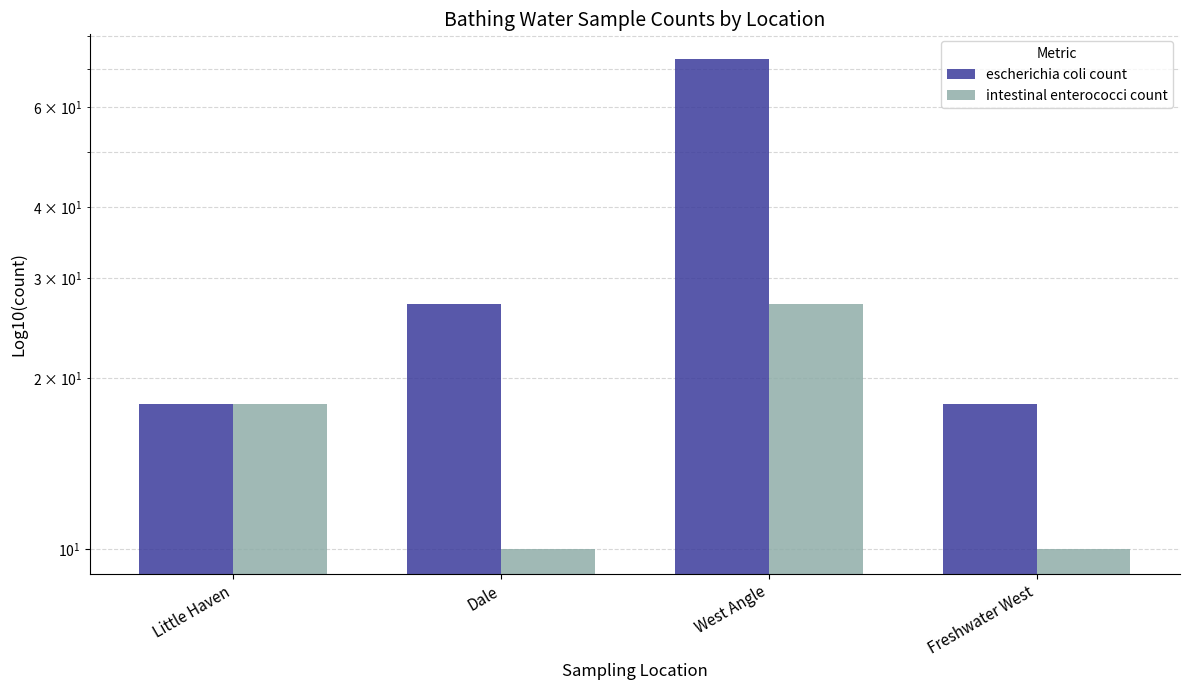

Reading left to right, transcribe all the data shown in this chart.

escherichia coli count: Little Haven=18	Dale=27	West Angle=73	Freshwater West=18
intestinal enterococci count: Little Haven=18	Dale=10	West Angle=27	Freshwater West=10